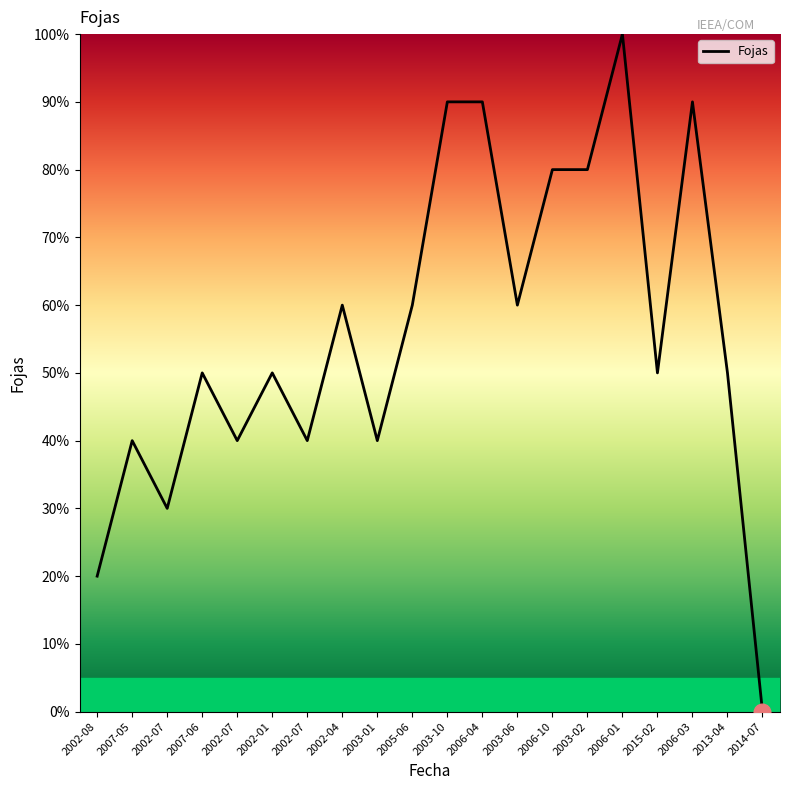

Reading left to right, list all the values displayed in this chart.

2002-08=20	2007-05=40	2002-07=30	2007-06=50	2002-07=40	2002-01=50	2002-07=40	2002-04=60	2003-01=40	2005-06=60	2003-10=90	2006-04=90	2003-06=60	2006-10=80	2003-02=80	2006-01=100	2015-02=50	2006-03=90	2013-04=50	2014-07=0